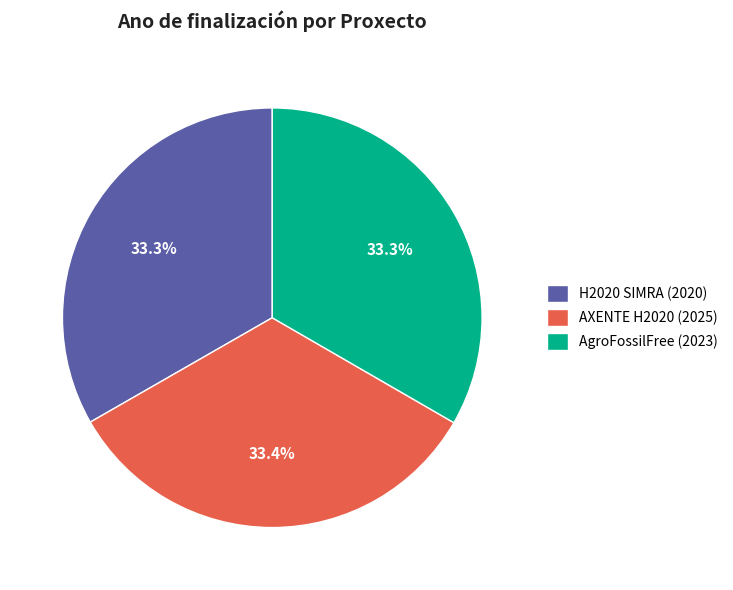

How many slices are in this pie chart?

3